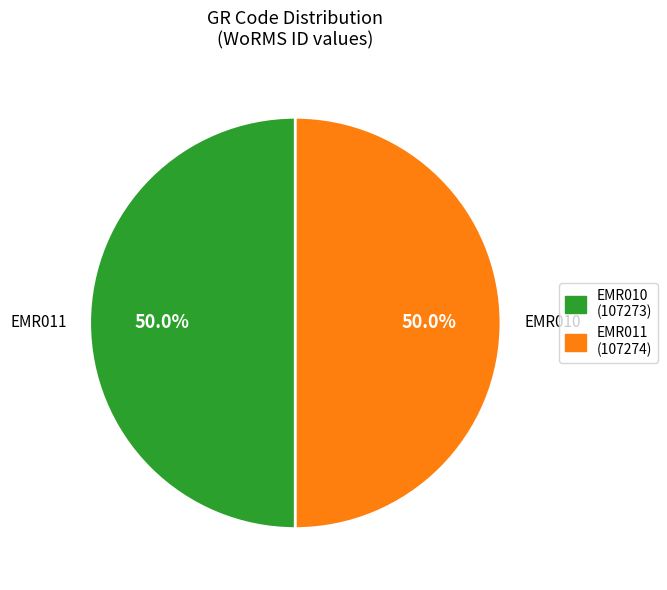

What is the ratio of the value at EMR011 to the value at EMR010?

1.0